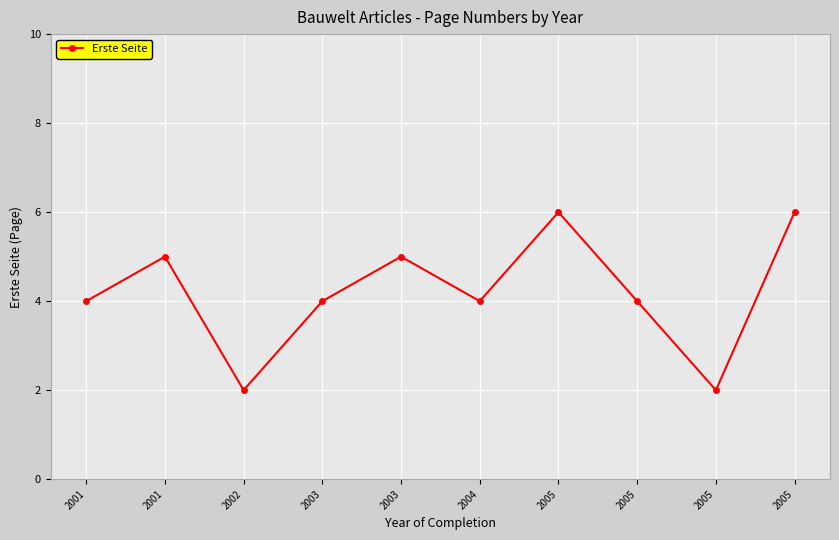

Count the number of categories in the chart.

10